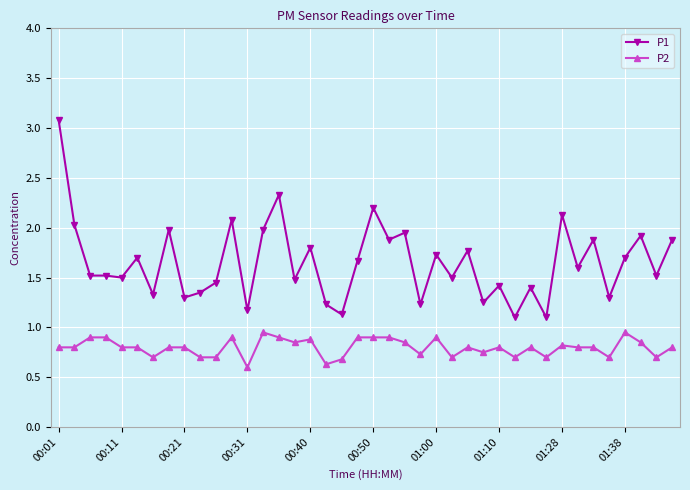

What is the smallest value displayed?

0.6